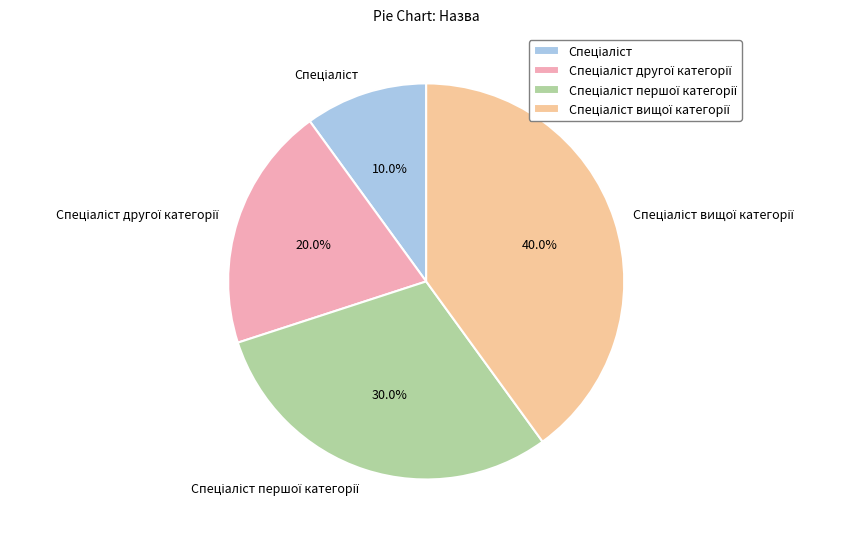

Is there a majority slice in this chart?

No